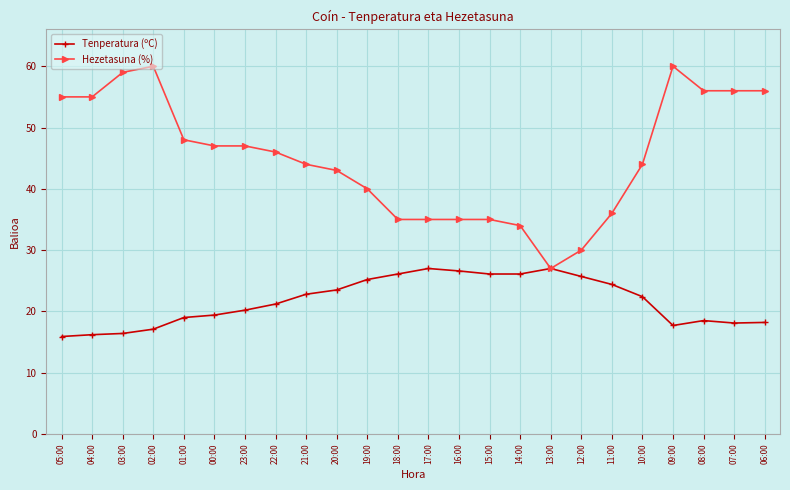

At which label does Hezetasuna (%) first exceed 46?

05:00